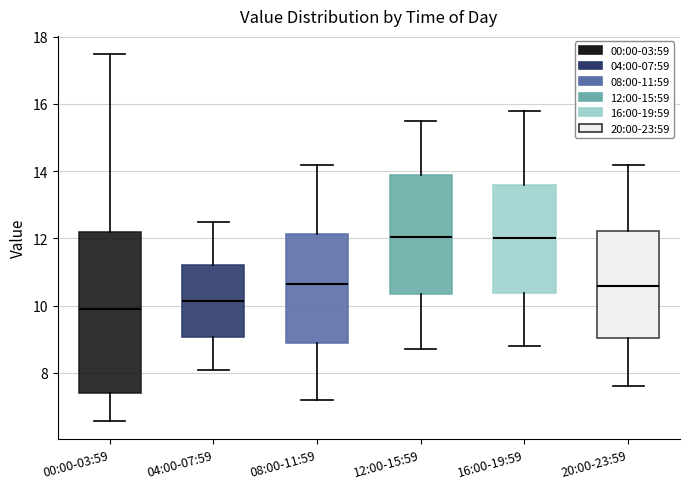

Where does the upper whisker of the box for 16:00-19:59 end on the y-axis? The values are not printed on the chart, so give them approximately, as read against the axis.

15.8